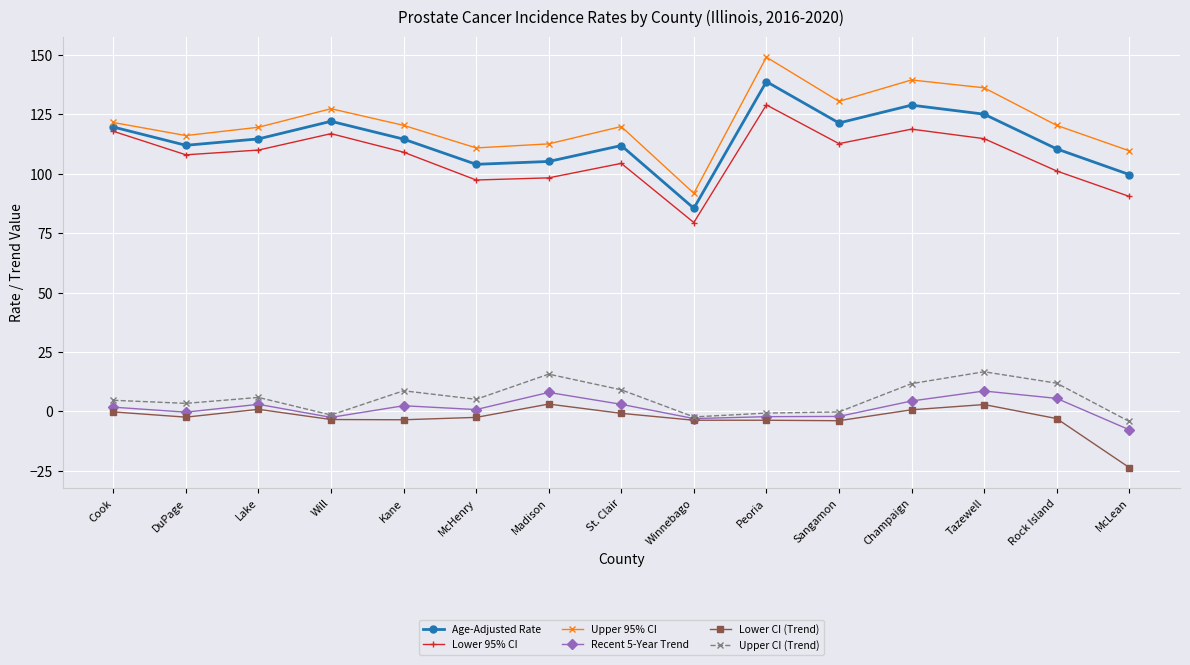

Which series changed the most between McHenry and McLean?

Lower CI (Trend)